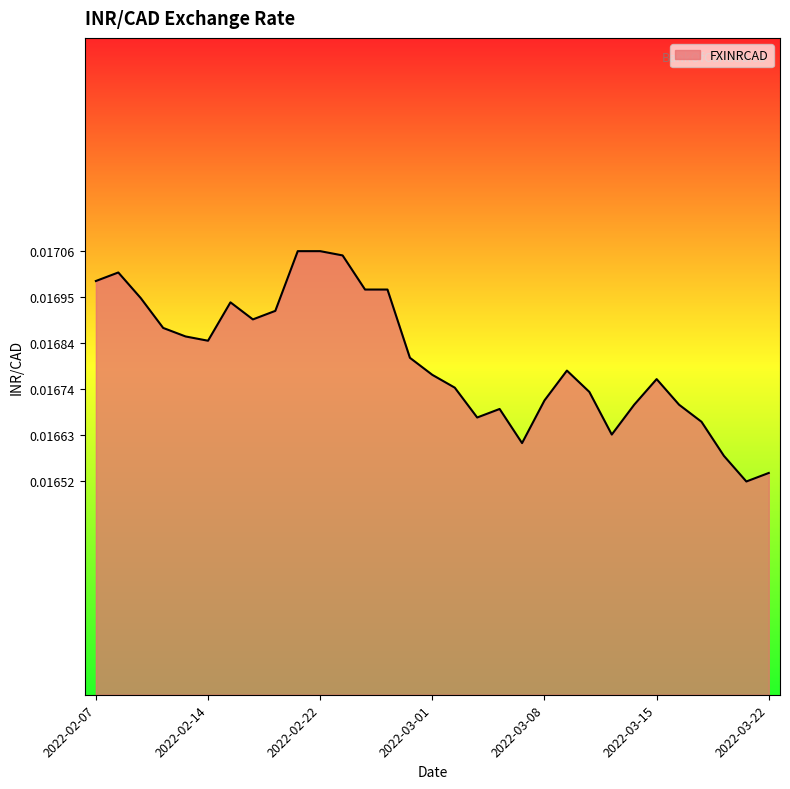

How many lines are shown in the chart?

1